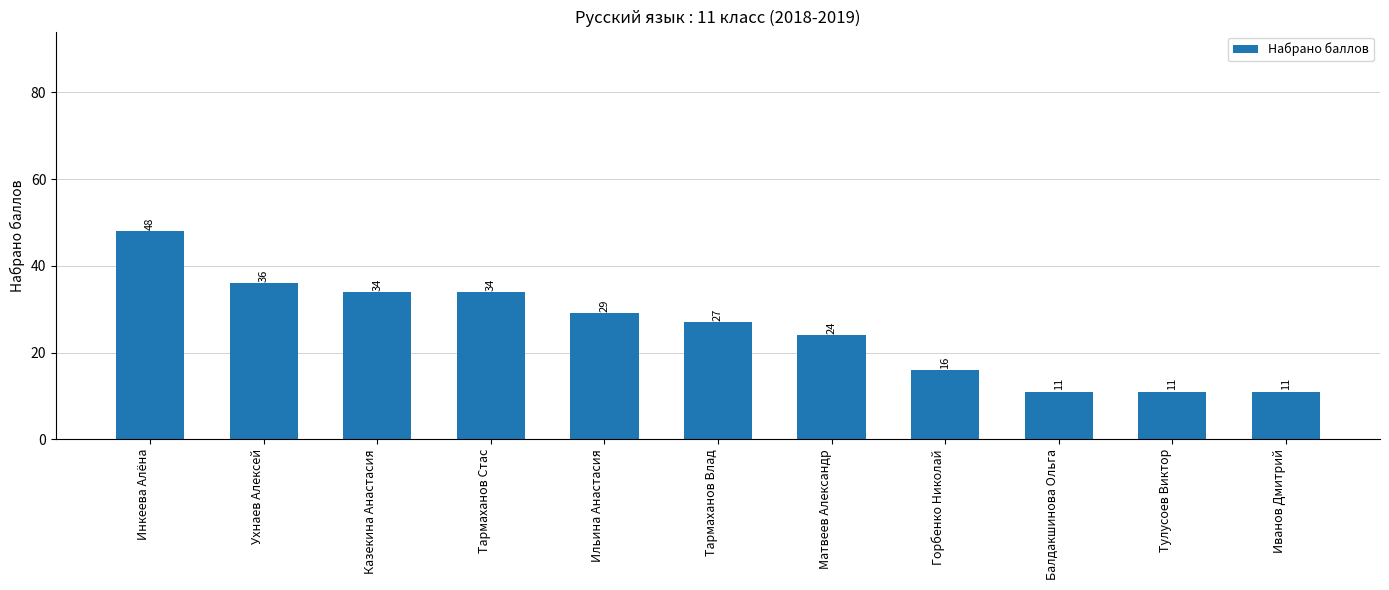

What is the label of the 8th bar from the left?

Горбенко Николай